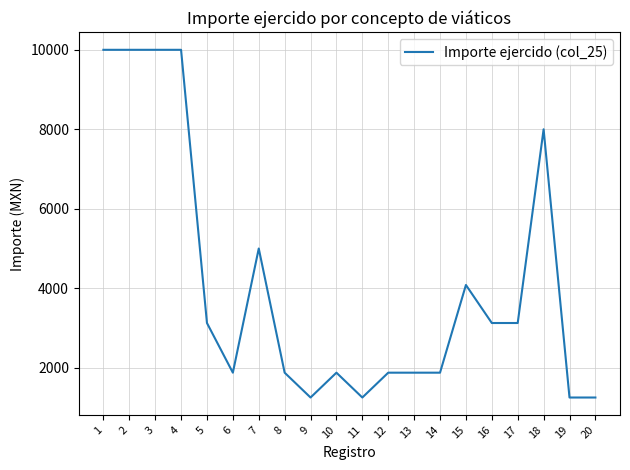

How many series are shown in this chart?

1